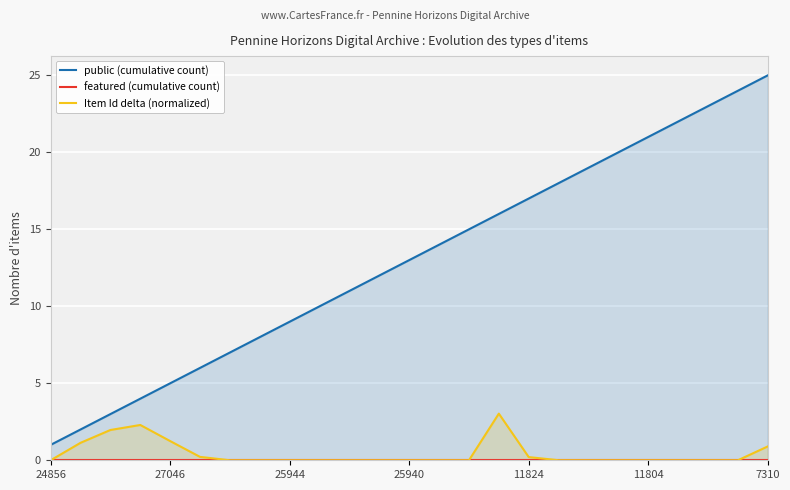

At which label does featured (cumulative count) reach its peak?

24856